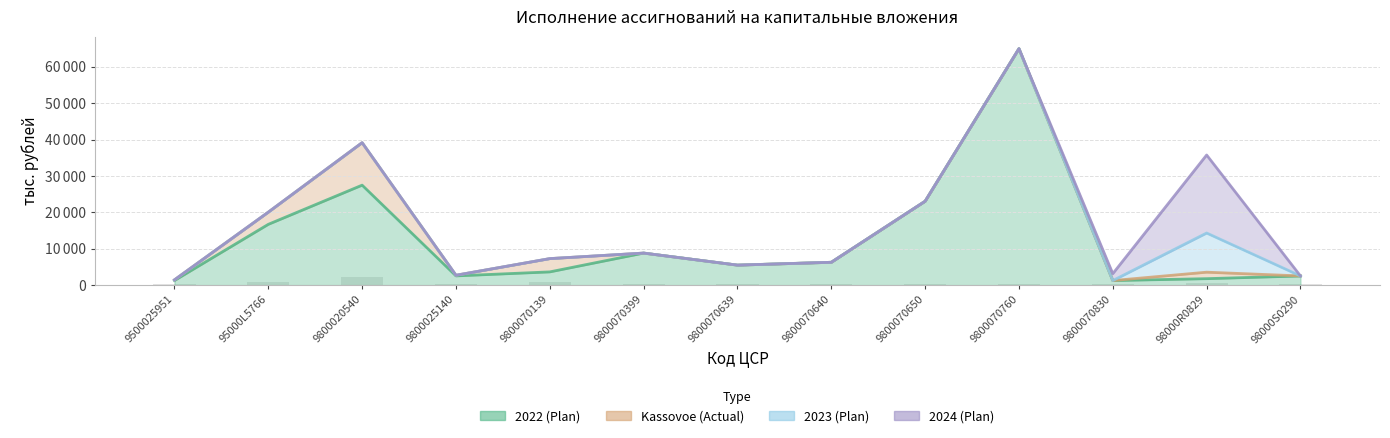

The 2022 (Plan) series shows 5500.0 at 9800070639. True or false?

True